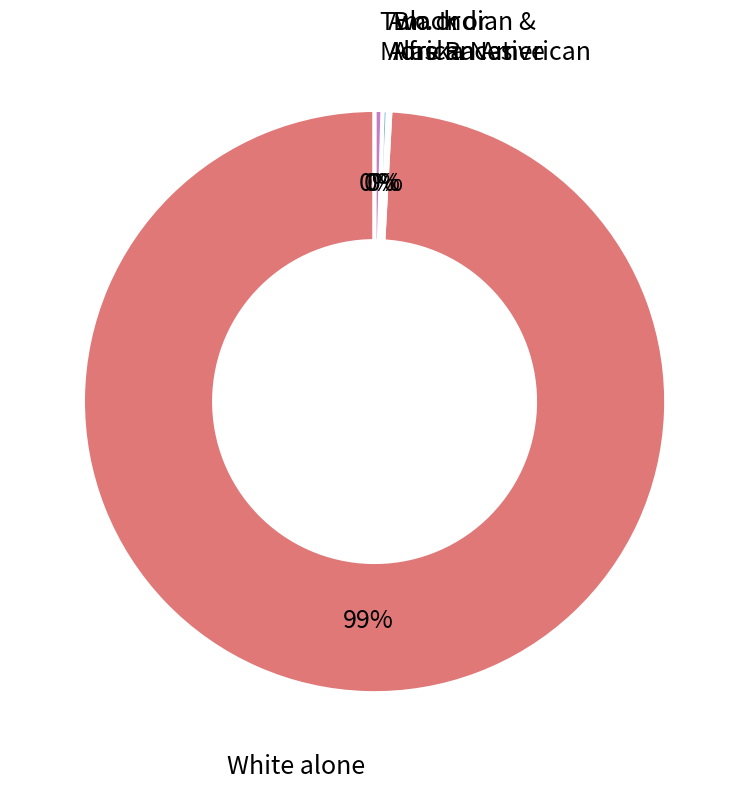

Is there a majority slice in this chart?

Yes